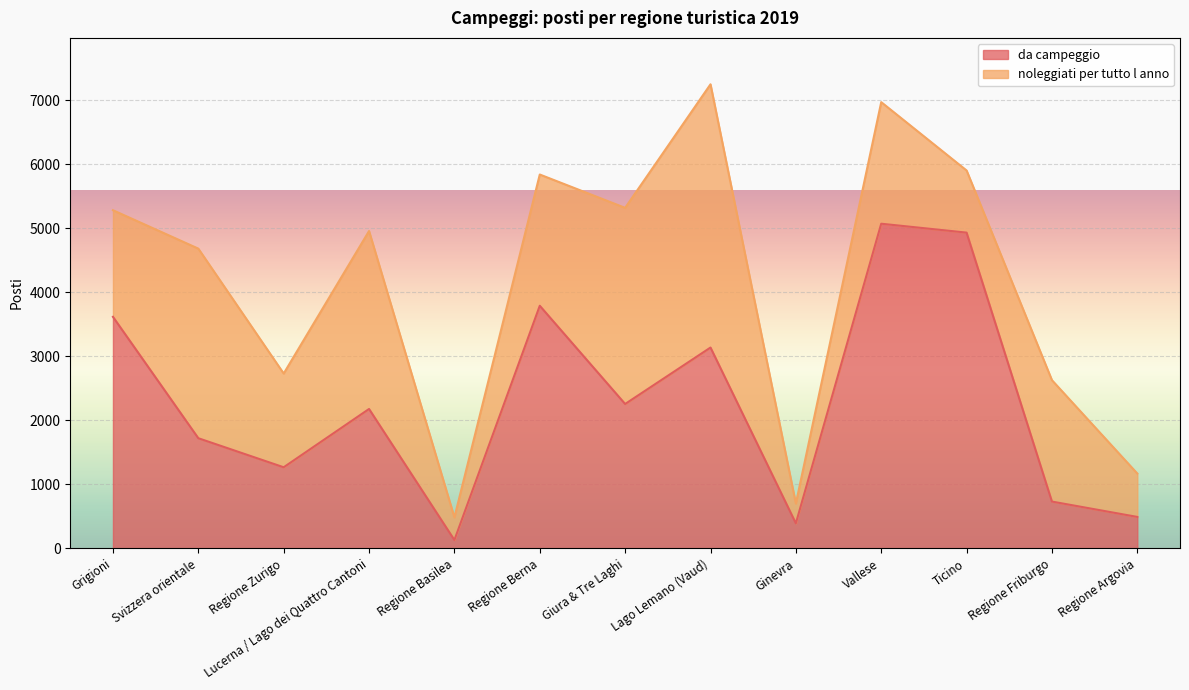

Between Regione Friburgo and Giura & Tre Laghi, which is larger?

Giura & Tre Laghi